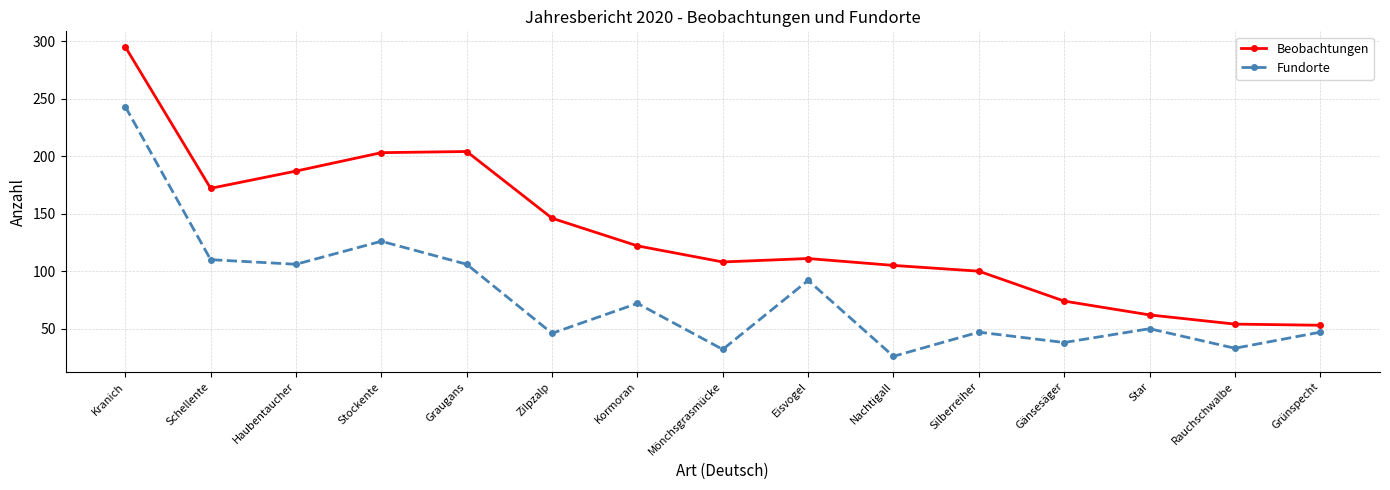

What is the difference between the maximum and minimum values in the Beobachtungen series?

242